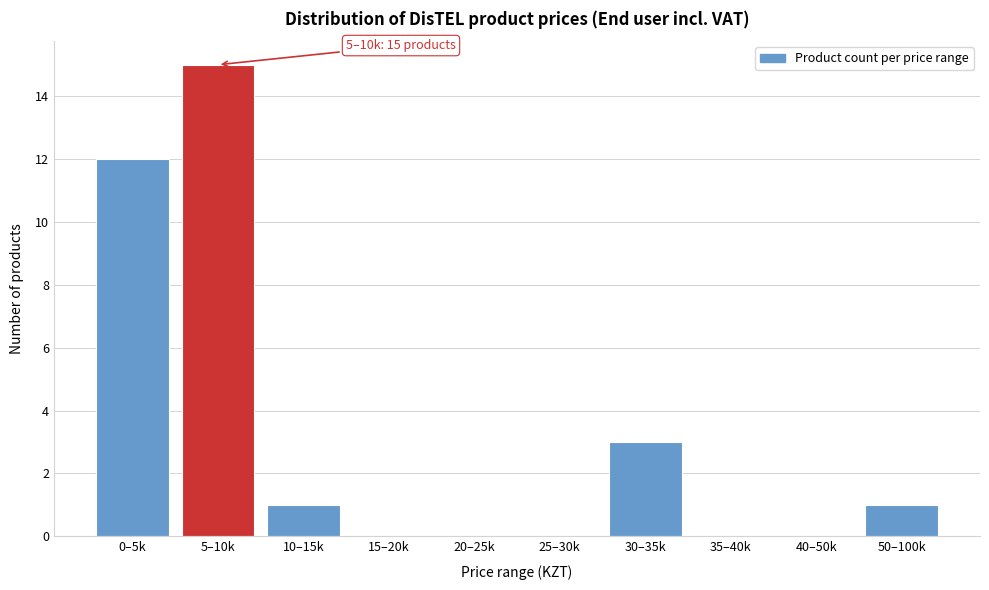

Reading right to left, what are all the values shown in this chart?

50–100k=1	40–50k=0	35–40k=0	30–35k=3	25–30k=0	20–25k=0	15–20k=0	10–15k=1	5–10k=15	0–5k=12